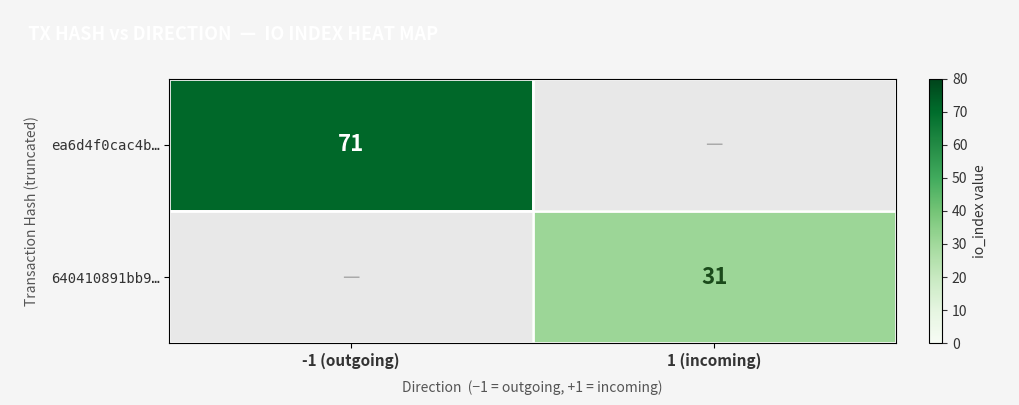

What is the smallest value displayed?

31.0